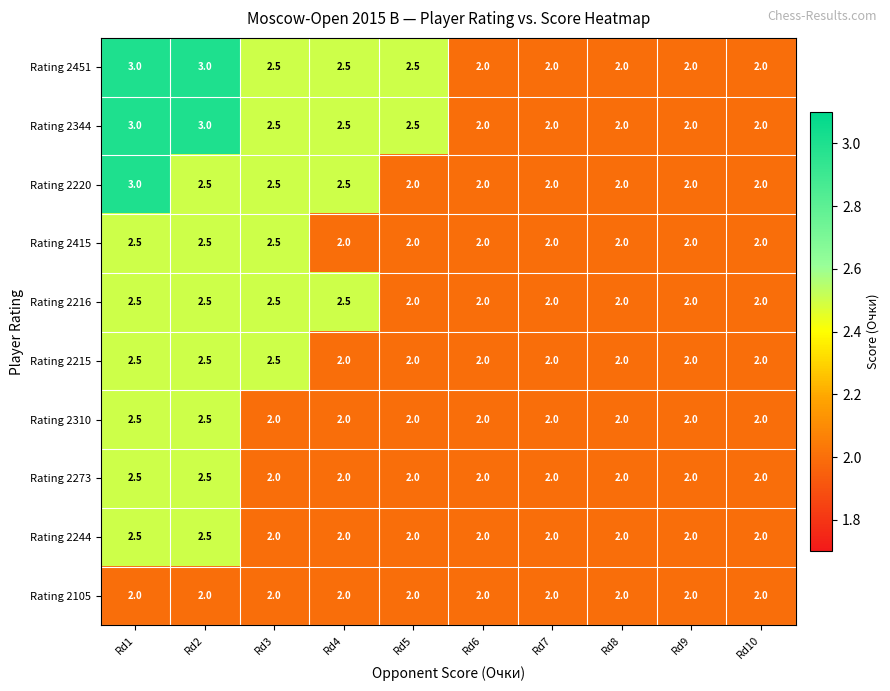

What is the minimum value shown in the chart?

2.0